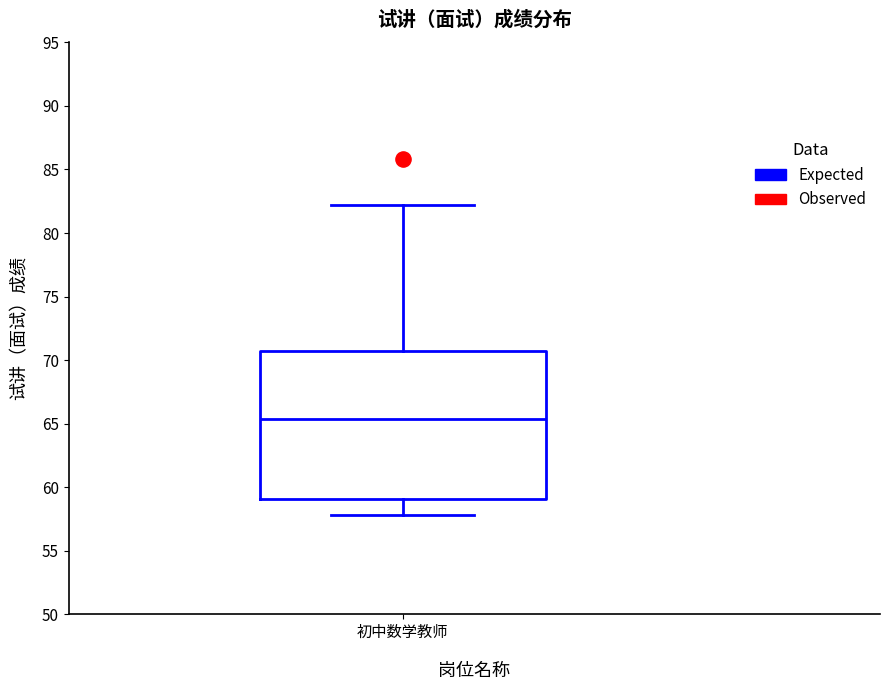

Transcribe this box plot: give where the median line is, the range the box spans, and where the two whiskers end, as read against the y-axis. The values are not printed on the chart, so give them approximately, as read against the axis.

median 65.5, box 59.0 to 70.5, whiskers 58.0 to 82.0